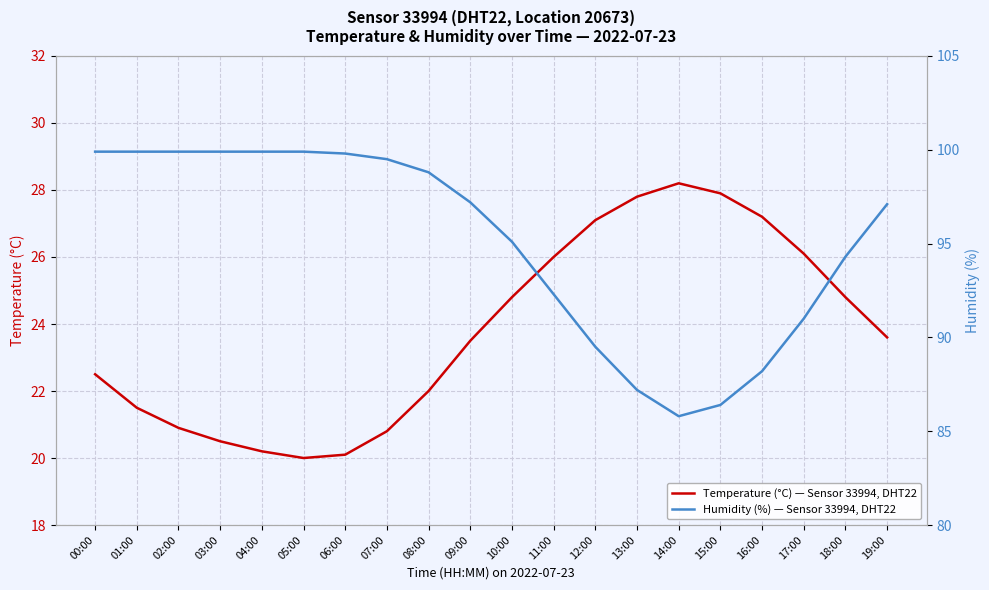

True or false: Temperature (°C) — Sensor 33994, DHT22 has a value of 41.7 at 18:00.

False